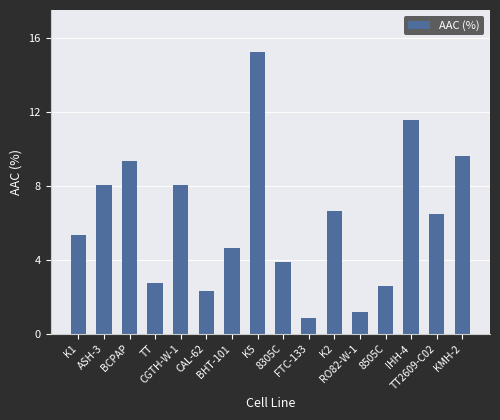

What is the change in value from K5 to K2?

-8.6